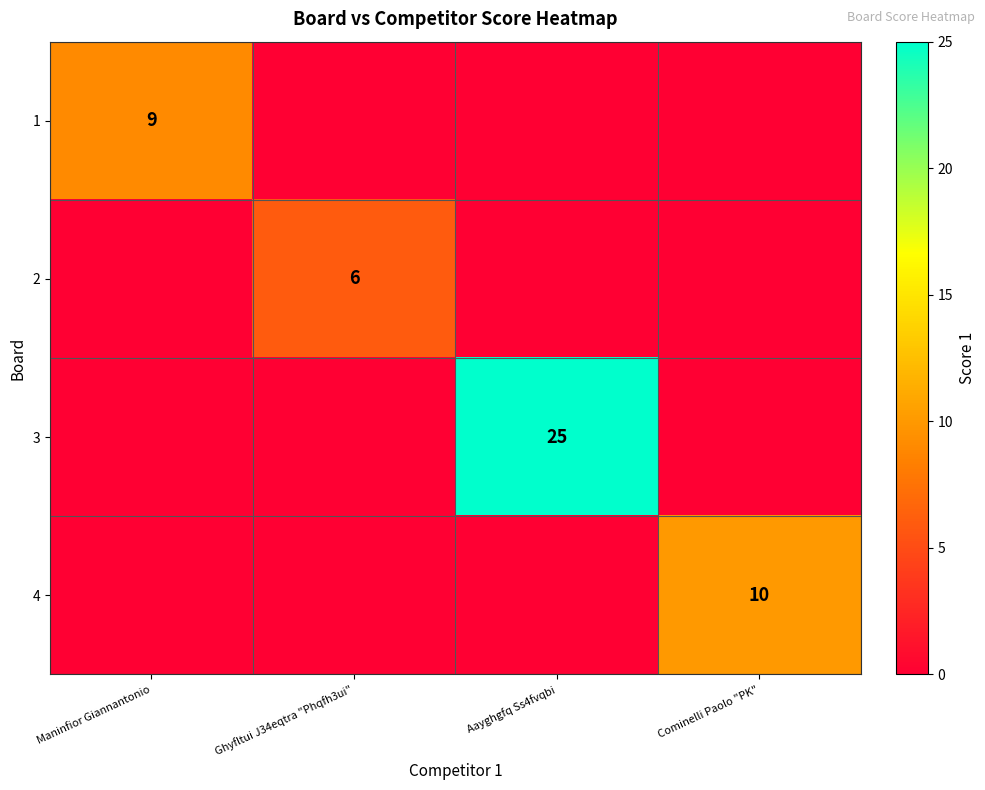

At which category does the chart reach its peak across all series?

Aayghgfq Ss4fvqbi